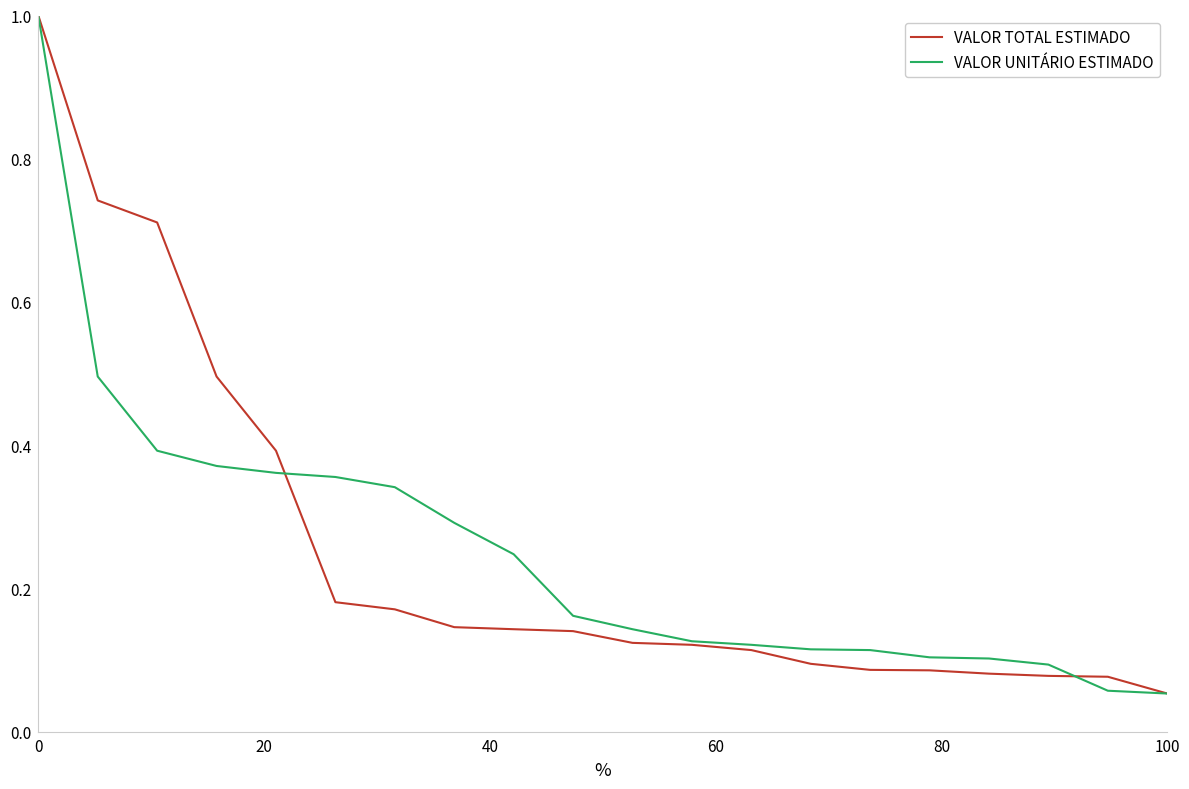

What is the greatest value displayed?

1.0